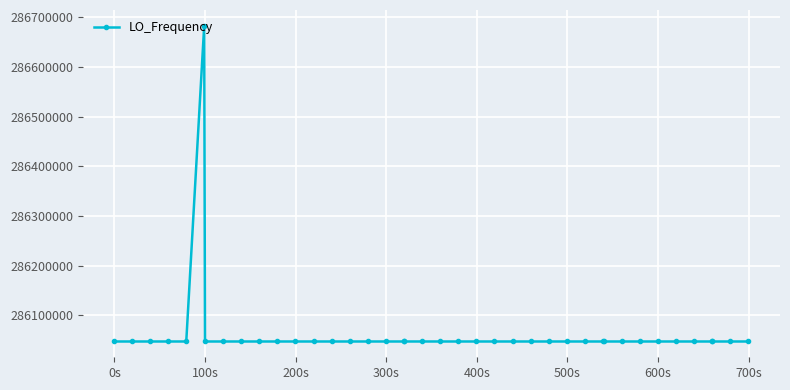

Is this an area chart (filled region under the line)?

No